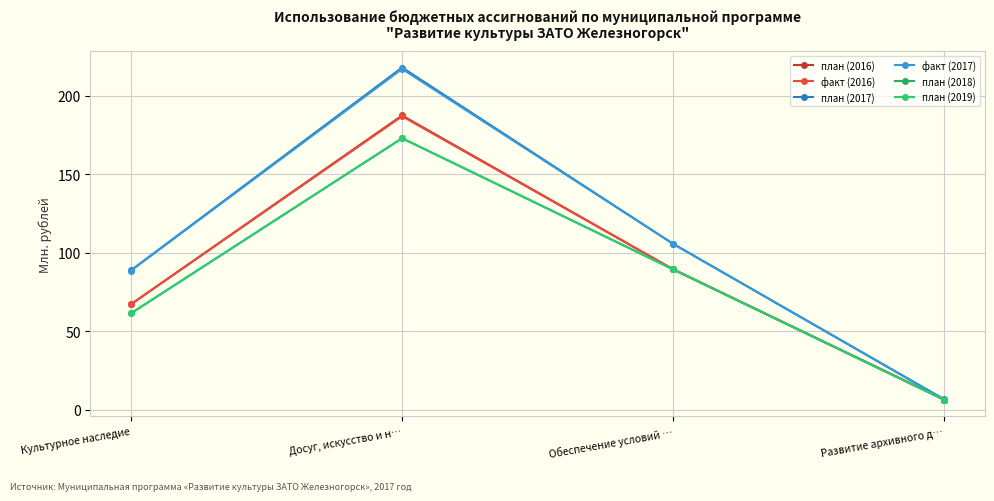

What is the lowest value of the факт (2017) series?

6.4